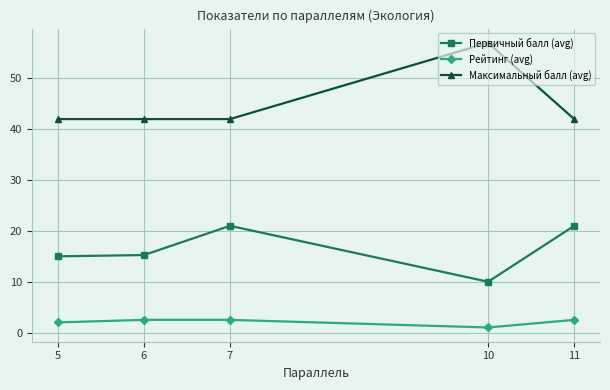

How many lines are shown in the chart?

3